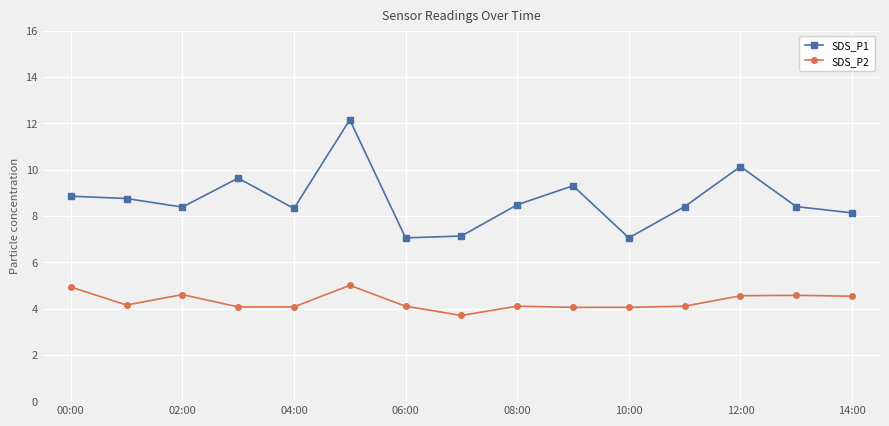

True or false: SDS_P2 and SDS_P1 cross at least once.

False